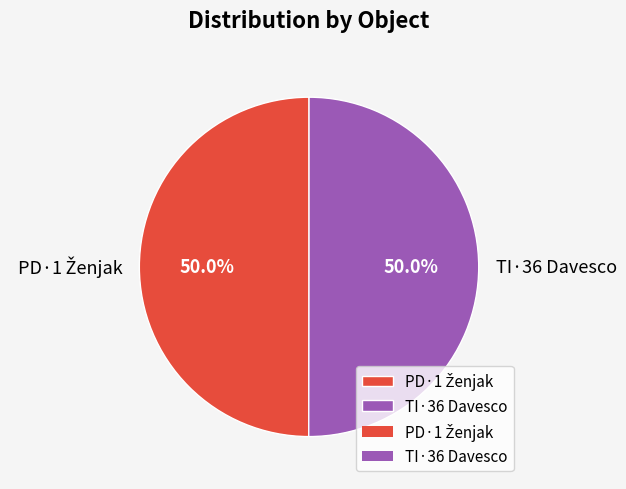

How much of the chart is everything except TI·36 Davesco?

50.0%